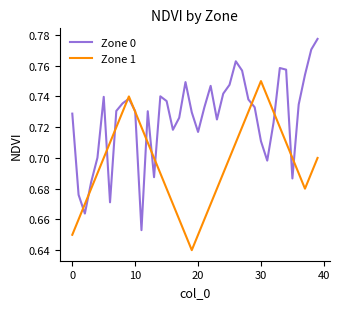

Does the chart display data point markers on the line(s)?

No